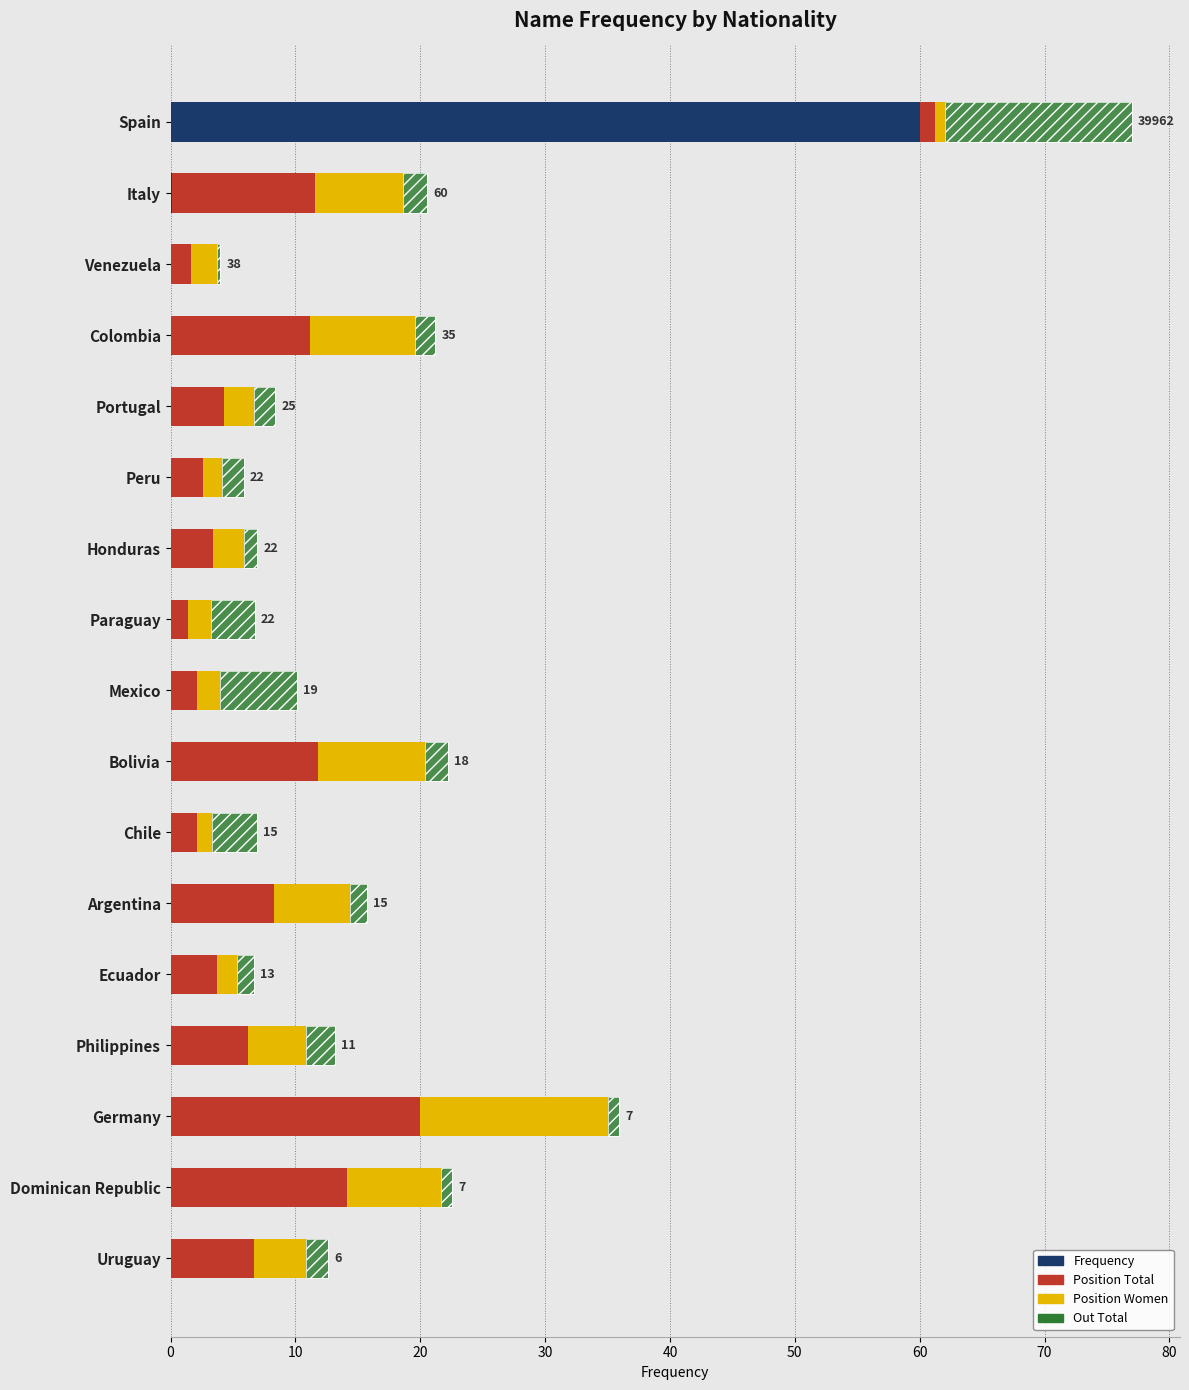

What is the sum of all Frequency values?

60.5